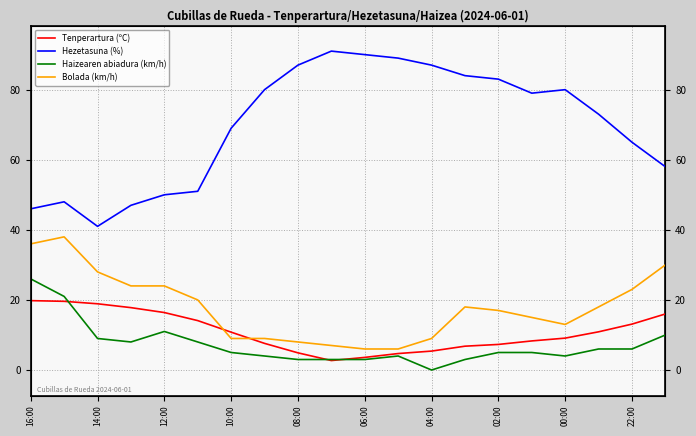

What is the average value of the Bolada (km/h) series?

17.9